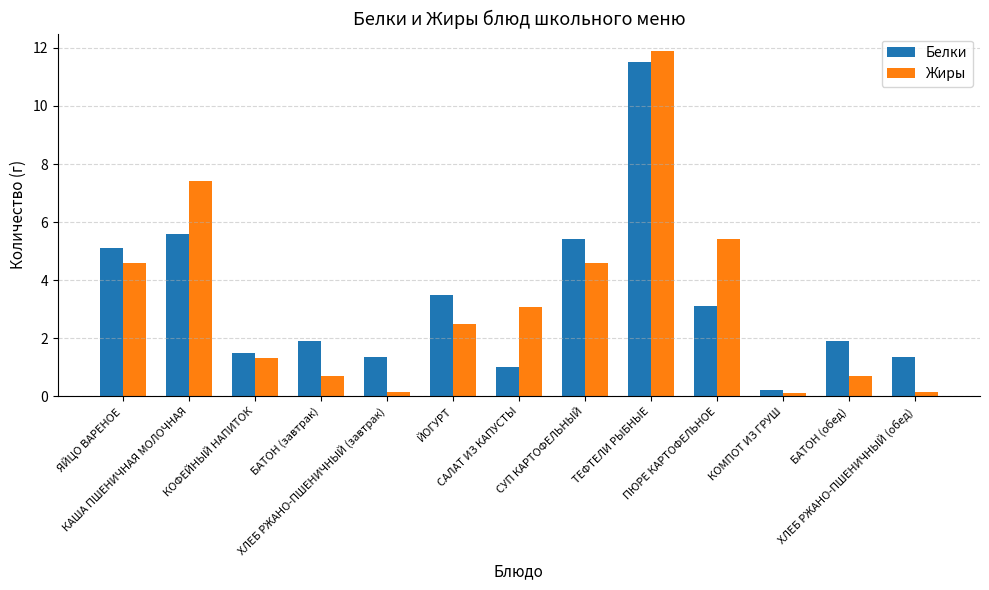

The Жиры series shows 1.7 at САЛАТ ИЗ КАПУСТЫ. True or false?

False